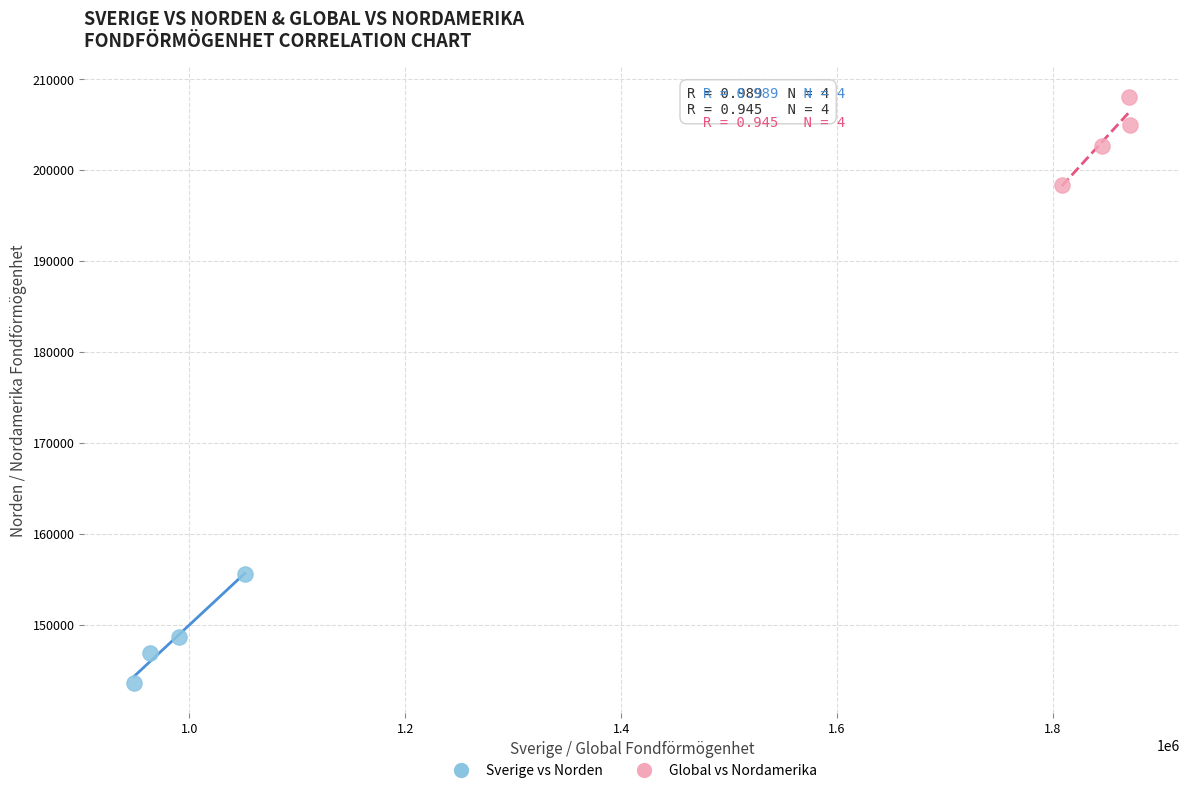

Which series reaches the maximum Y coordinate?

Global vs Nordamerika